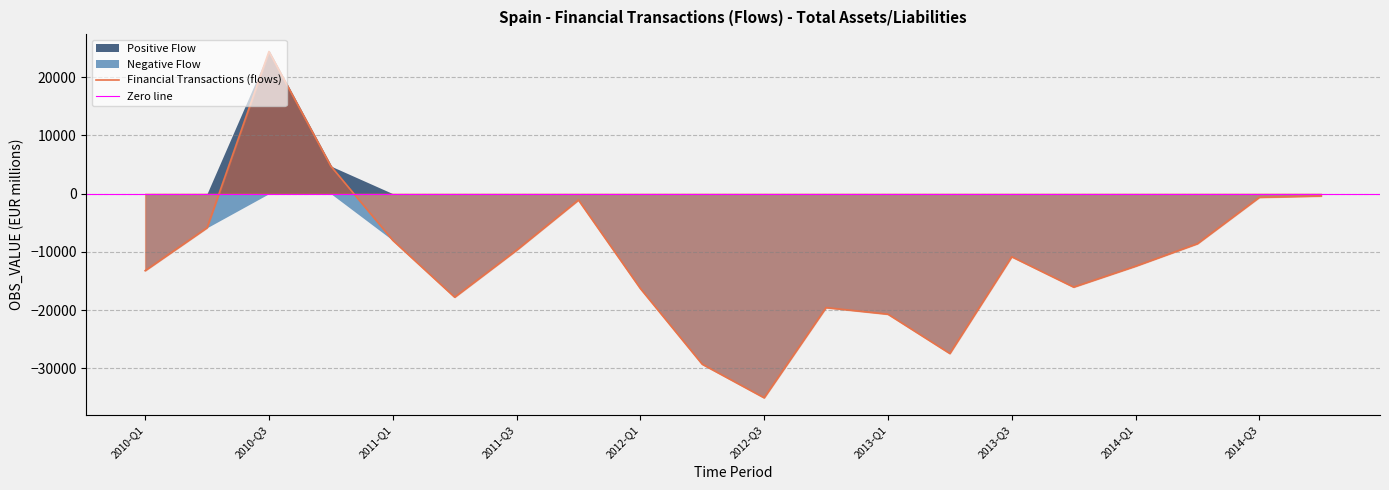

Between 2011-Q1 and 2011-Q2, which series saw the biggest shift?

Financial Transactions (flows)